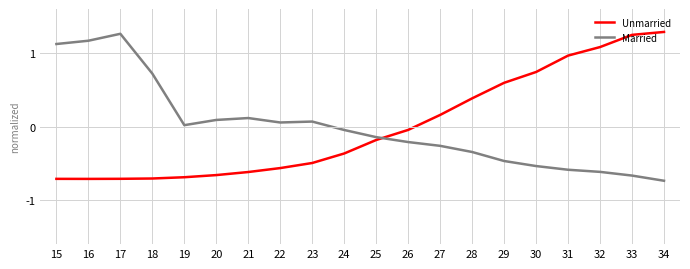

Is the value of Married at 31 greater than the value of Unmarried at 27?

No